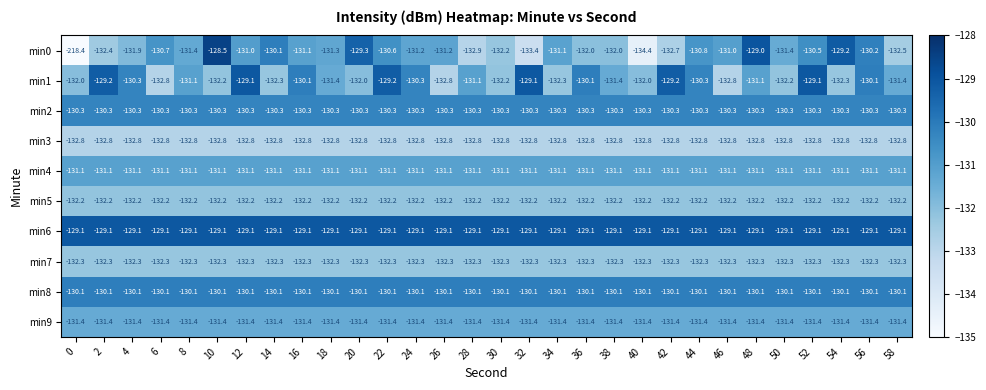

What is the sum of the min2 values at 12 and 38?

-260.6